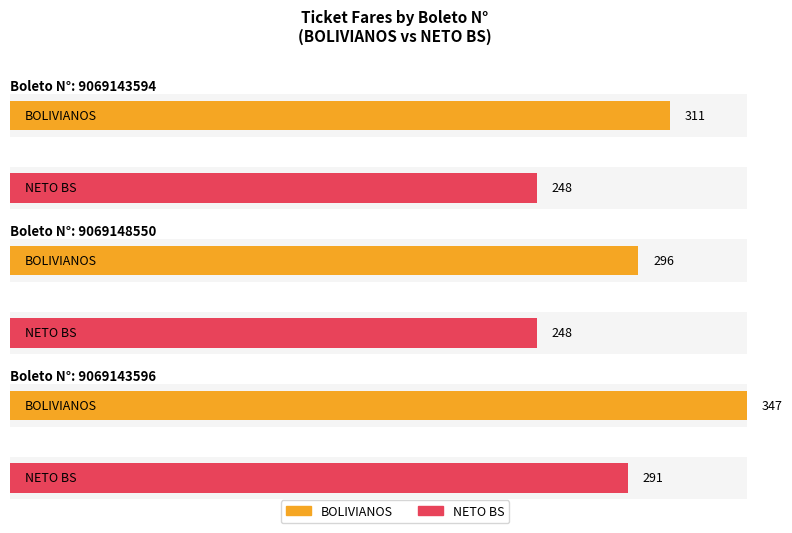

Does the chart contain any negative values?

No